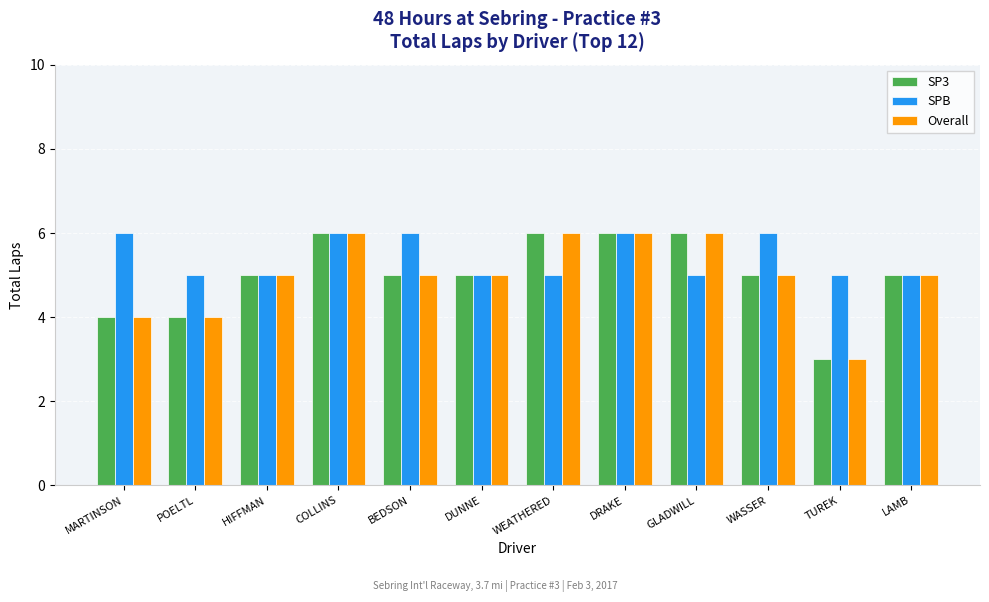

What are all the series names shown in the legend?

SP3, SPB, Overall